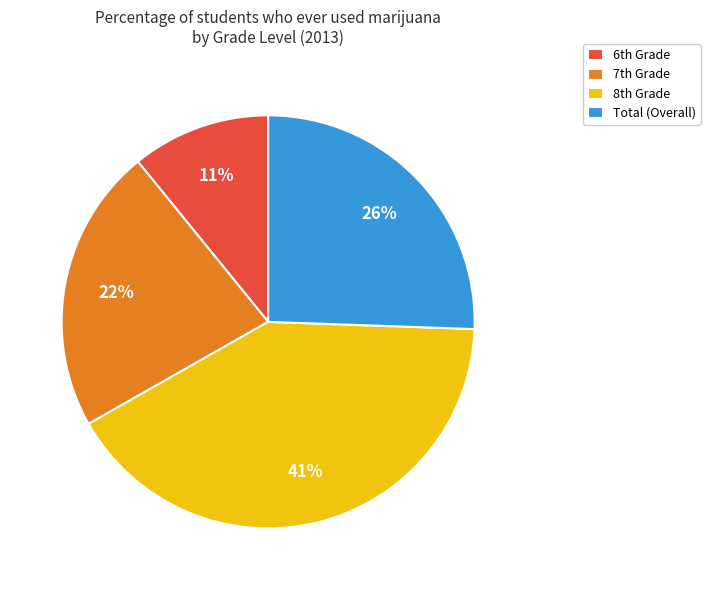

Is there a majority slice in this chart?

No